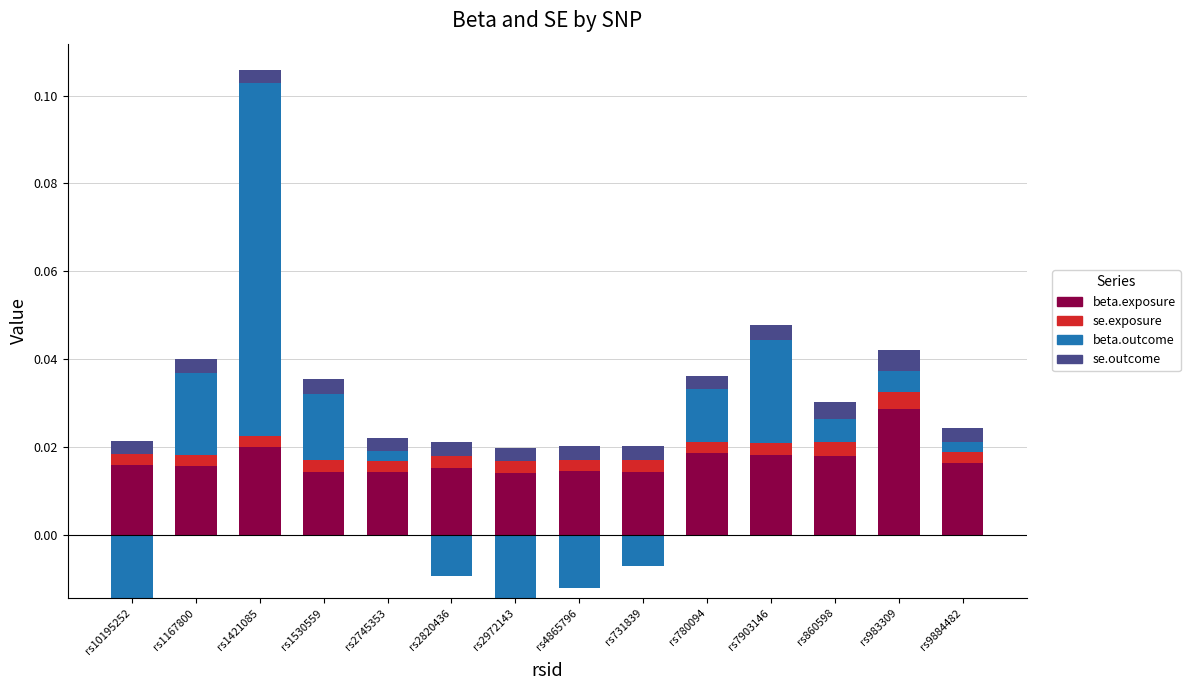

Rank the categories by beta.exposure value from lowest to highest.

rs2972143, rs2745353, rs731839, rs1530559, rs4865796, rs2820436, rs1167800, rs10195252, rs9884482, rs860598, rs7903146, rs780094, rs1421085, rs983309